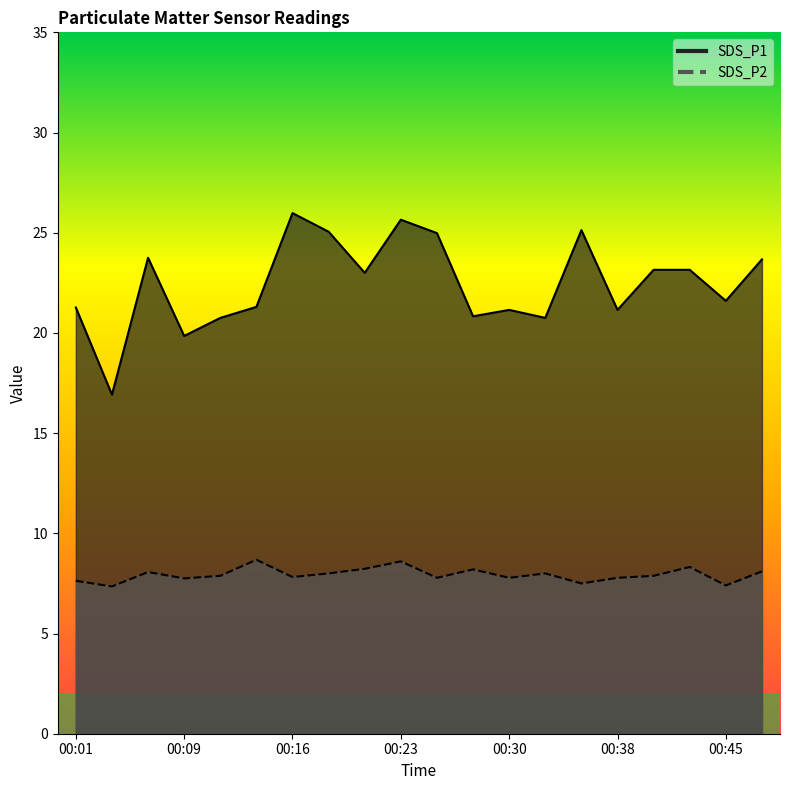

What is the spread (max minus min) of values at 00:30?

13.4